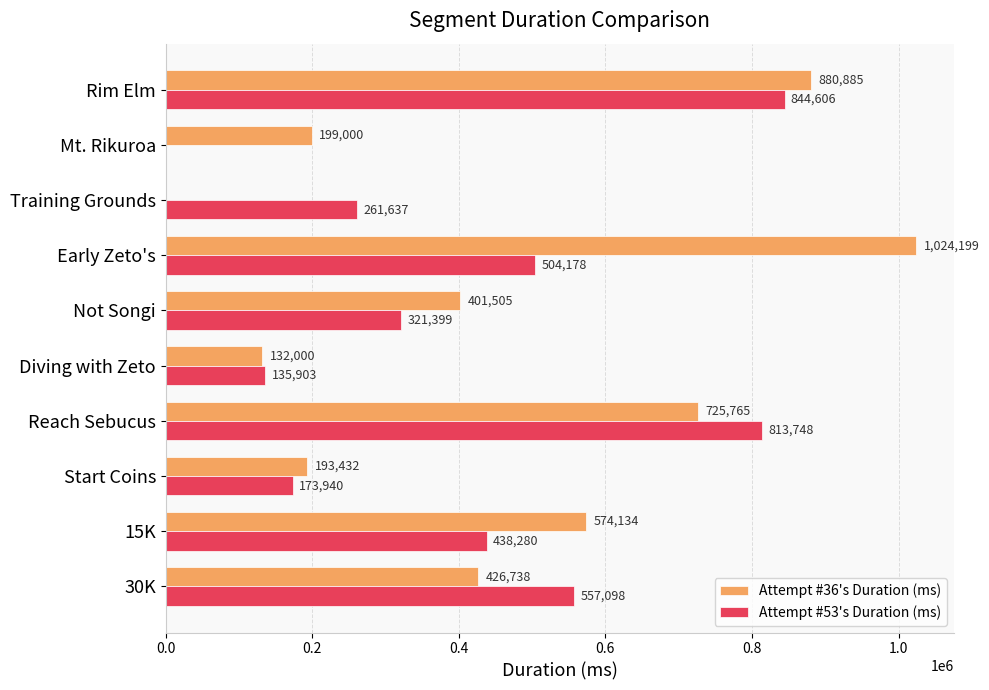

At which category is the sum across all series the highest?

Rim Elm